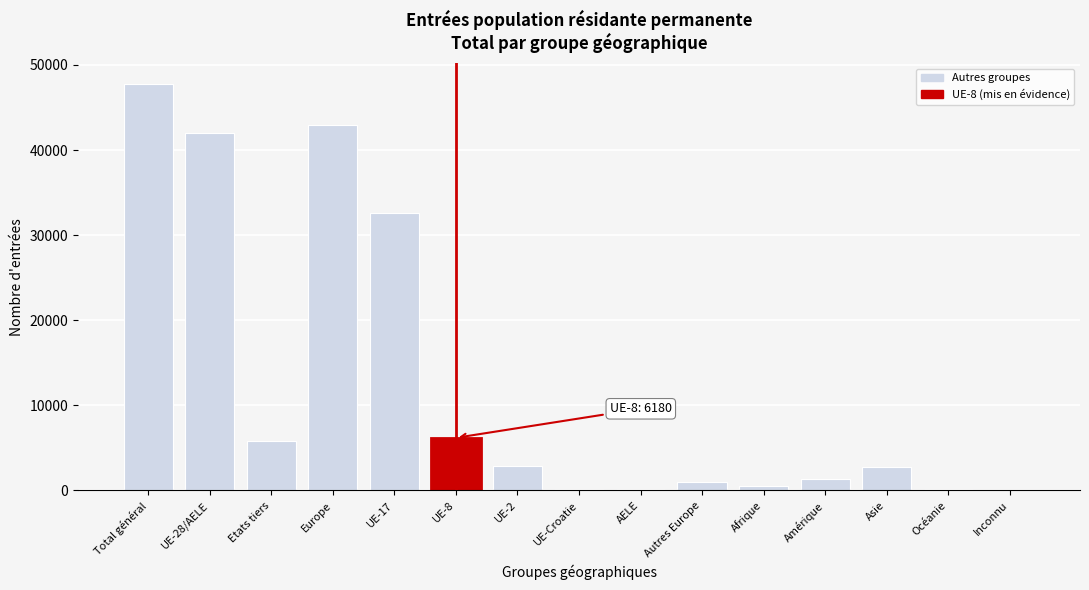

At which label is the value closest to 23906?

UE-17